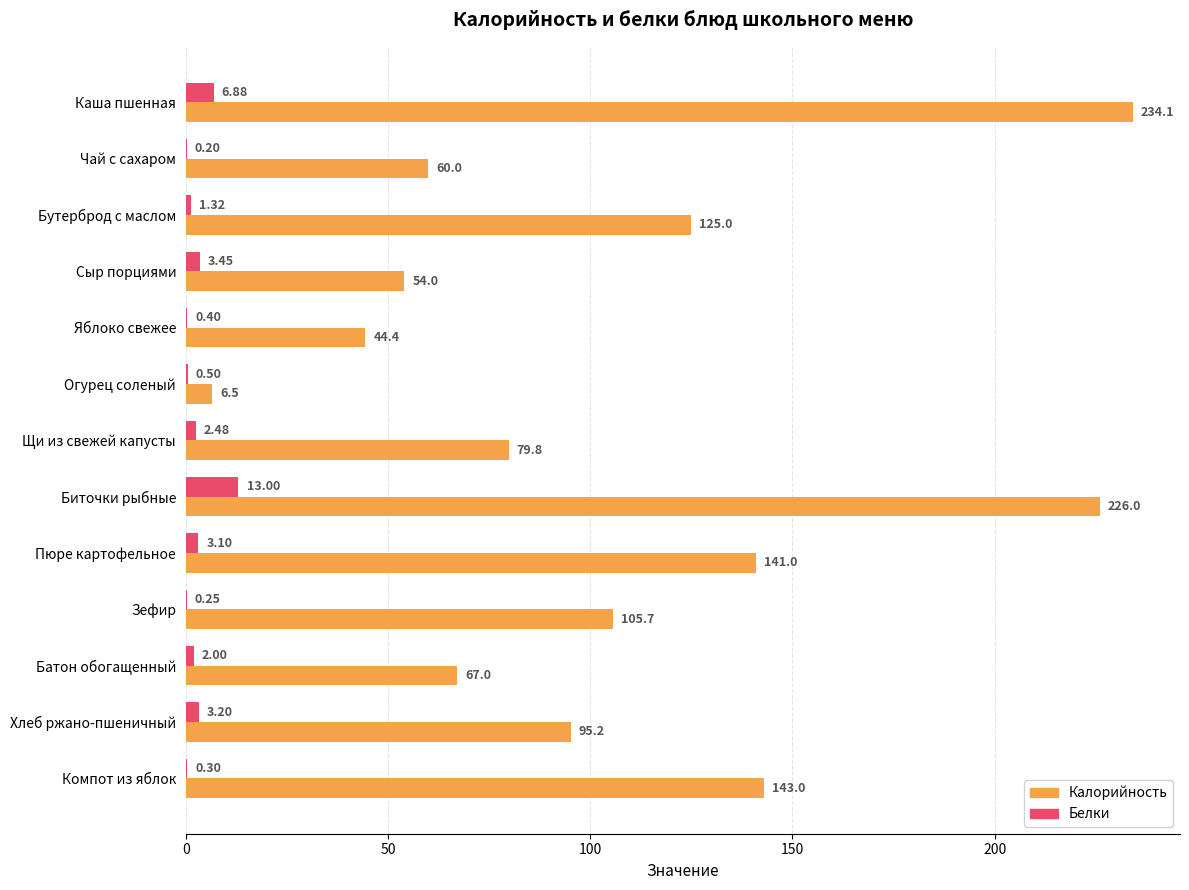

Which series changed the most between Пюре картофельное and Хлеб ржано-пшеничный?

Калорийность